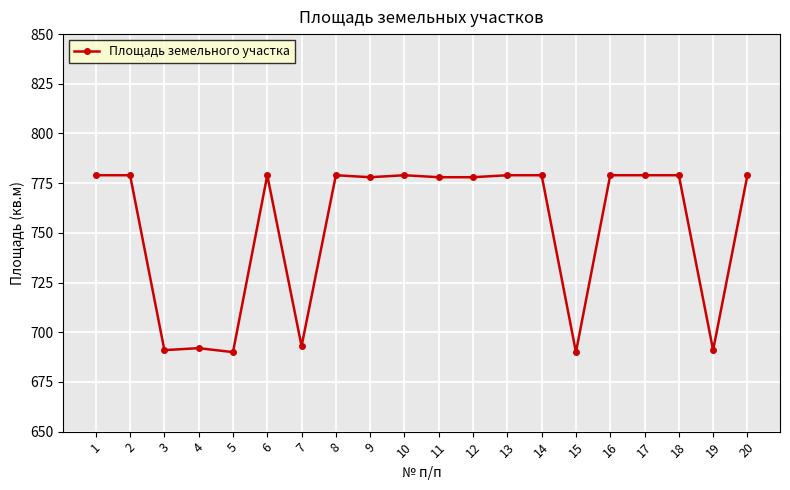

What is the sum of all values?

15050